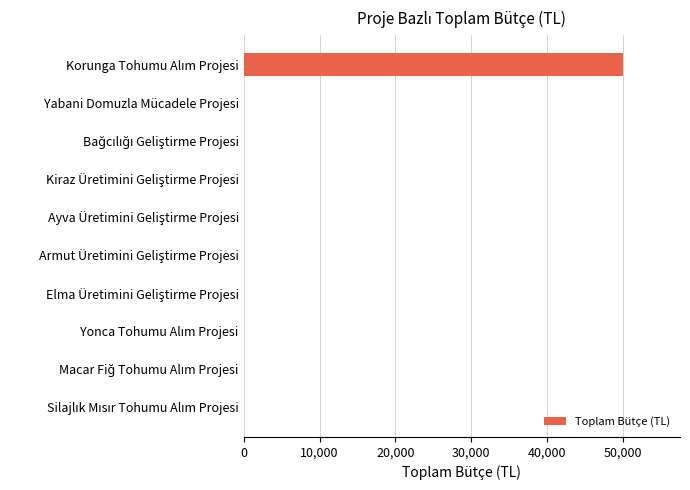

What is the greatest value displayed?

50000